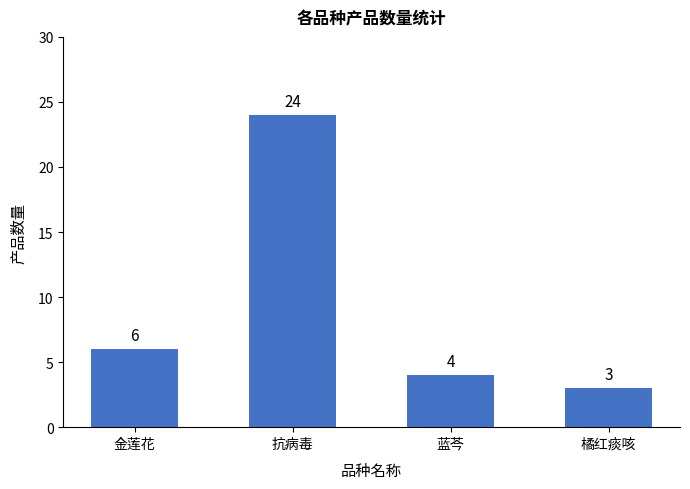

True or false: the data shows 8 at 金莲花.

False